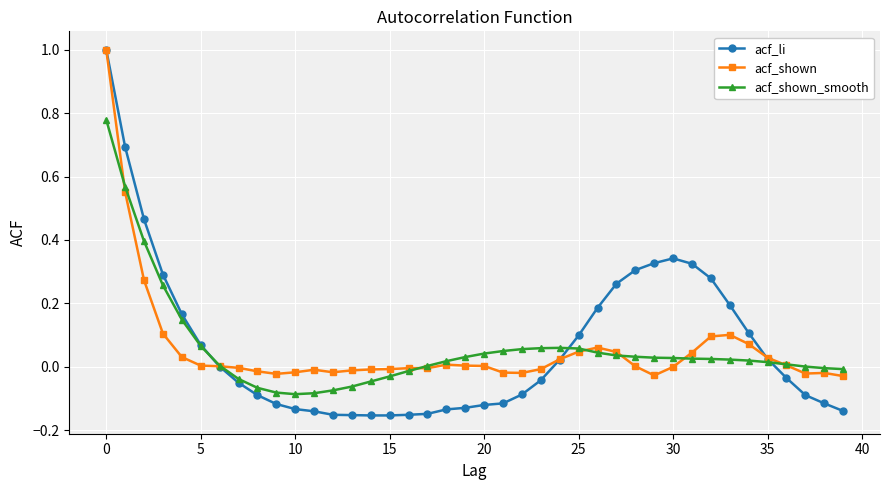

True or false: acf_shown has more than 2 interior local peaks.

True